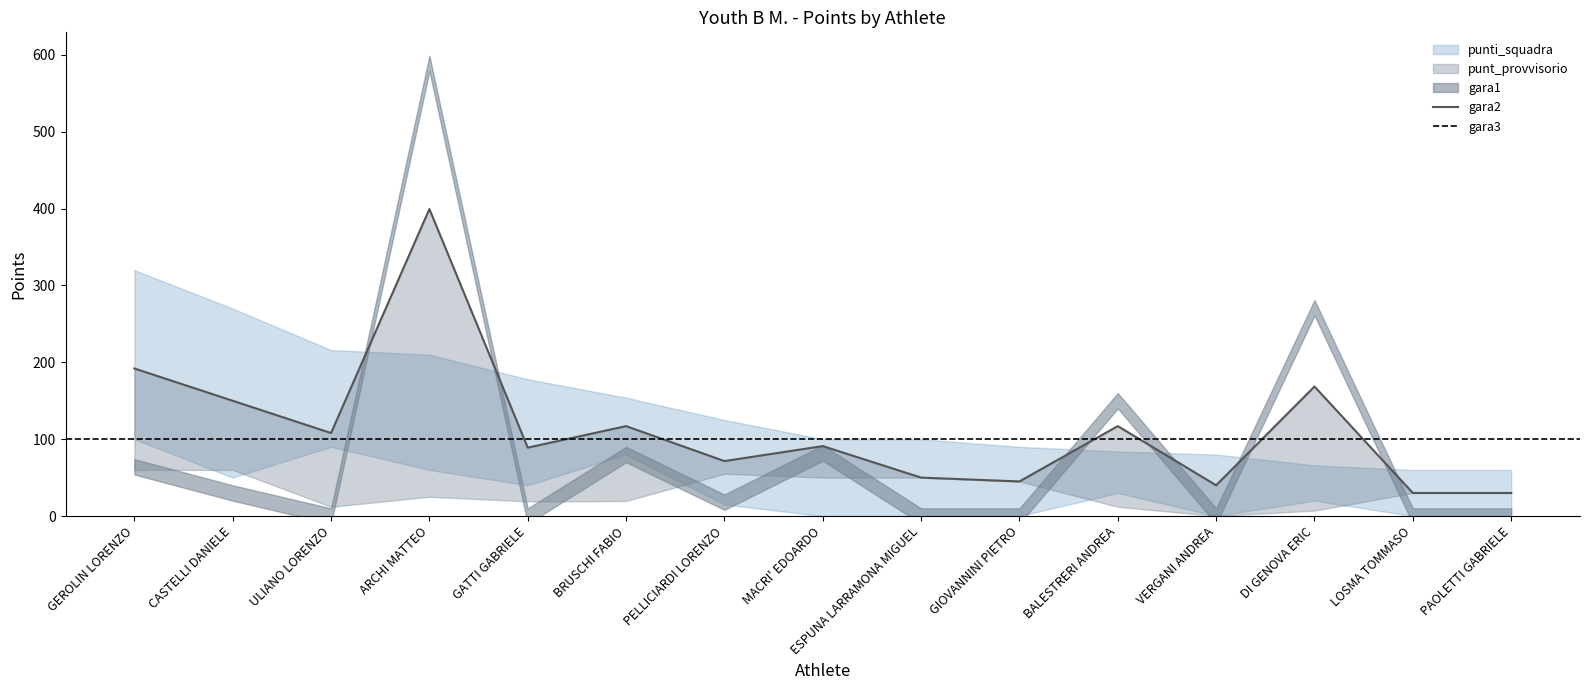

Is it true that punti_squadra equals 83 at PELLICIARDI LORENZO?

False